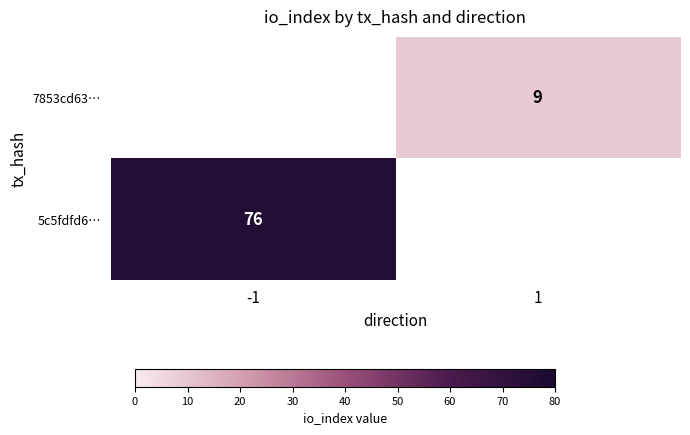

The 5c5fdfd6… series shows 116 at -1. True or false?

False